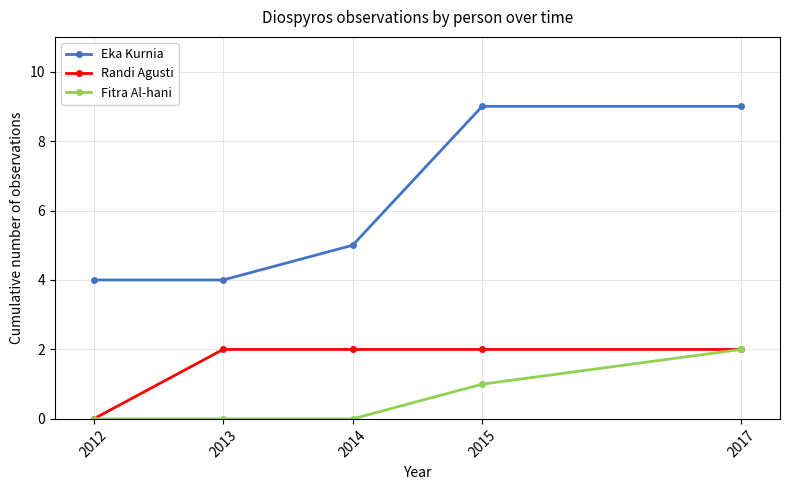

What is the total value across all series at 2012?

4